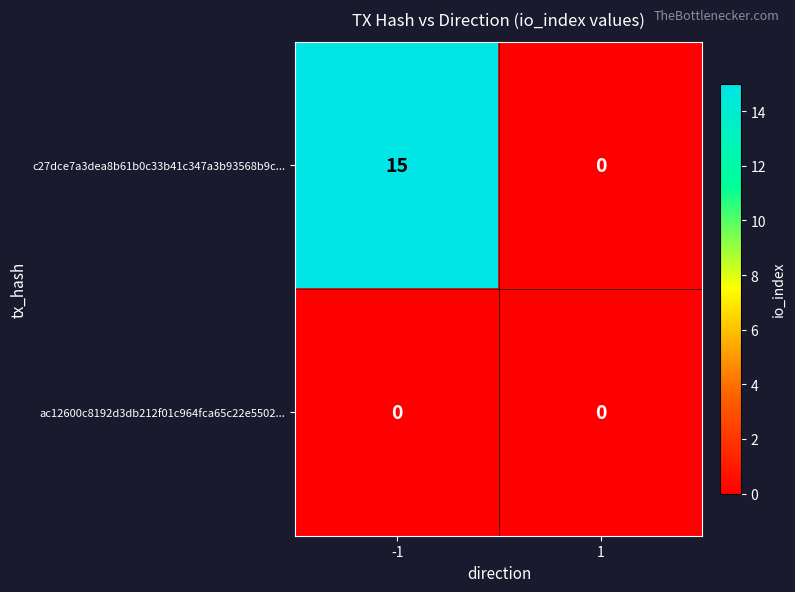

What is the sum of all c27dce7a3dea8b61b0c33b41c347a3b93568b9c... values?

15